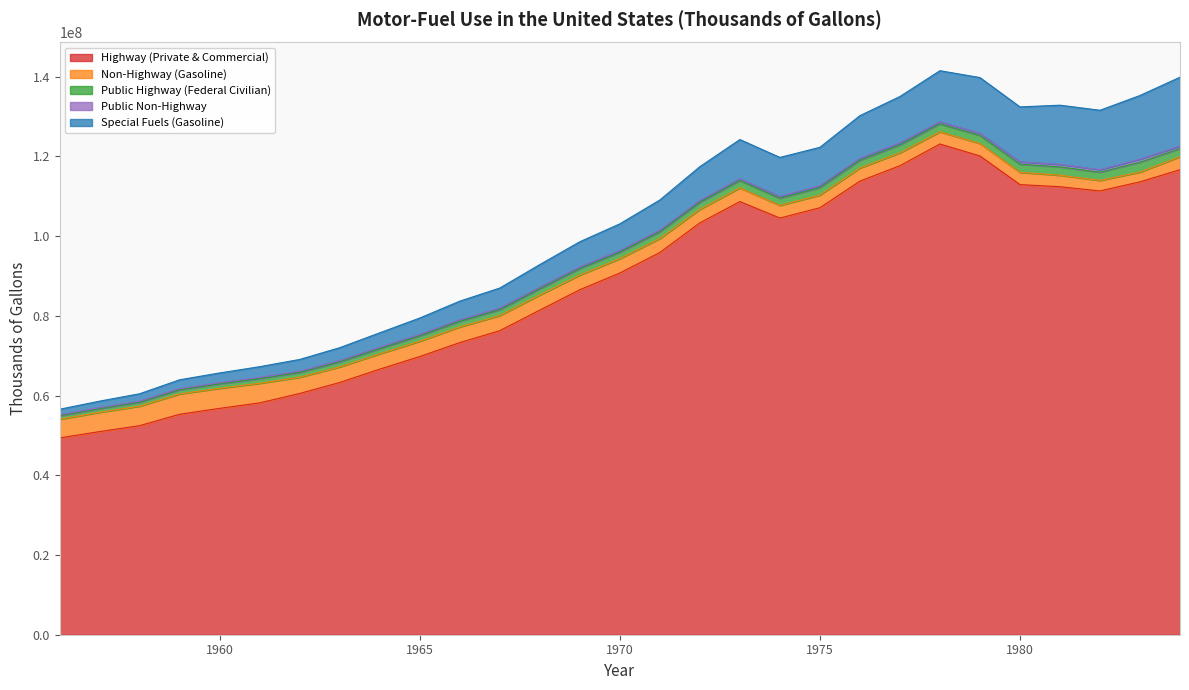

Where is Non-Highway (Gasoline) nearest to the value 3770160?

1967